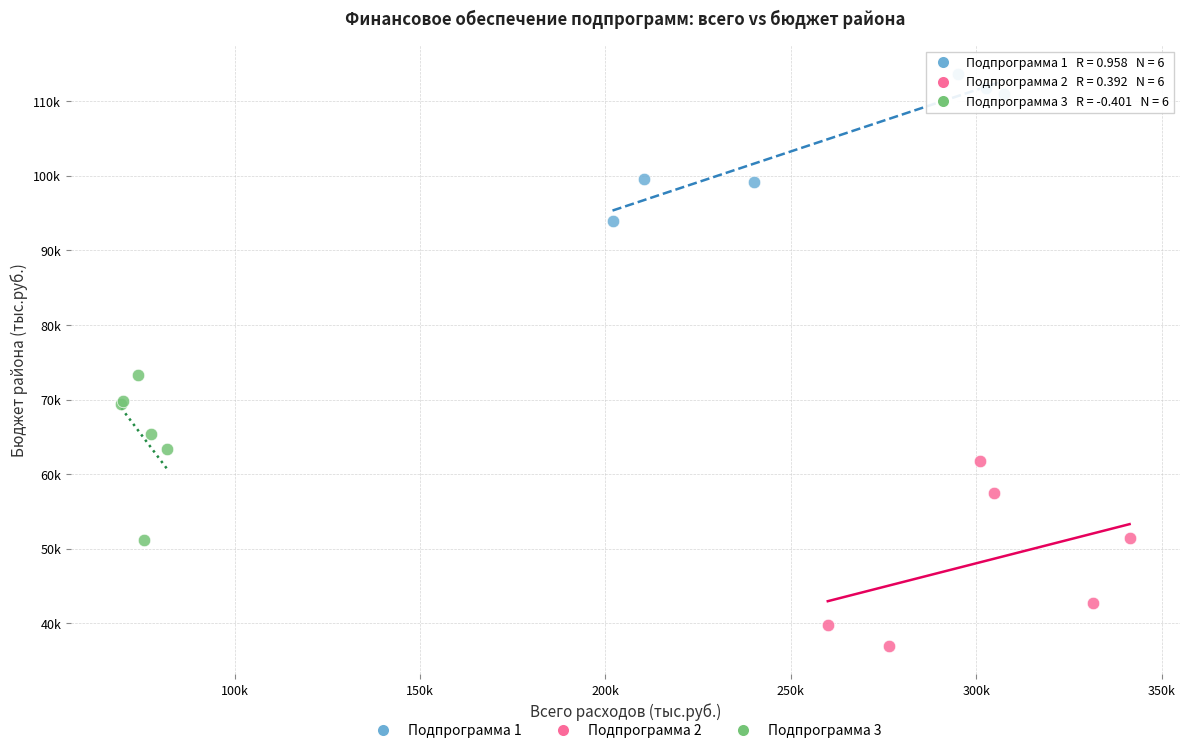

What are all the series names shown in the legend?

Подпрограмма 1, Подпрограмма 2, Подпрограмма 3